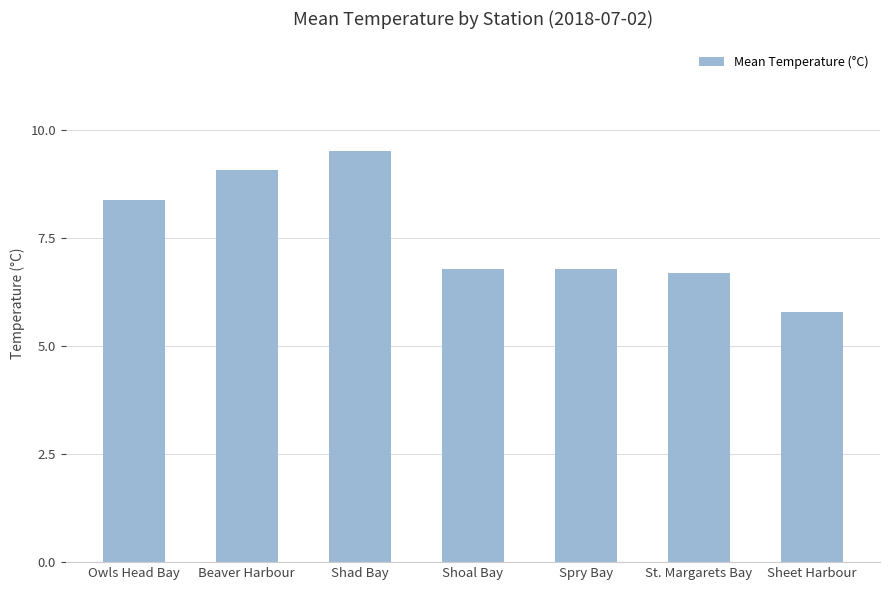

Does the chart contain stacked bars?

No